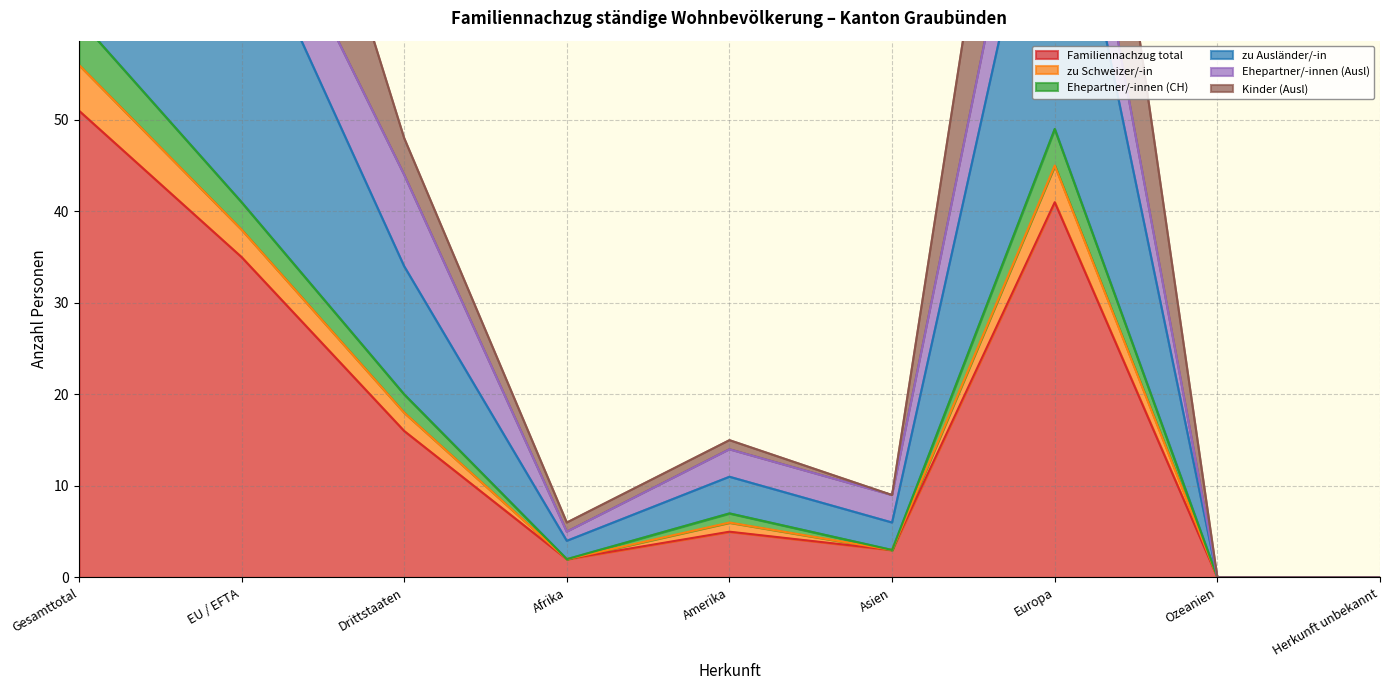

Does the chart have visible grid lines?

Yes